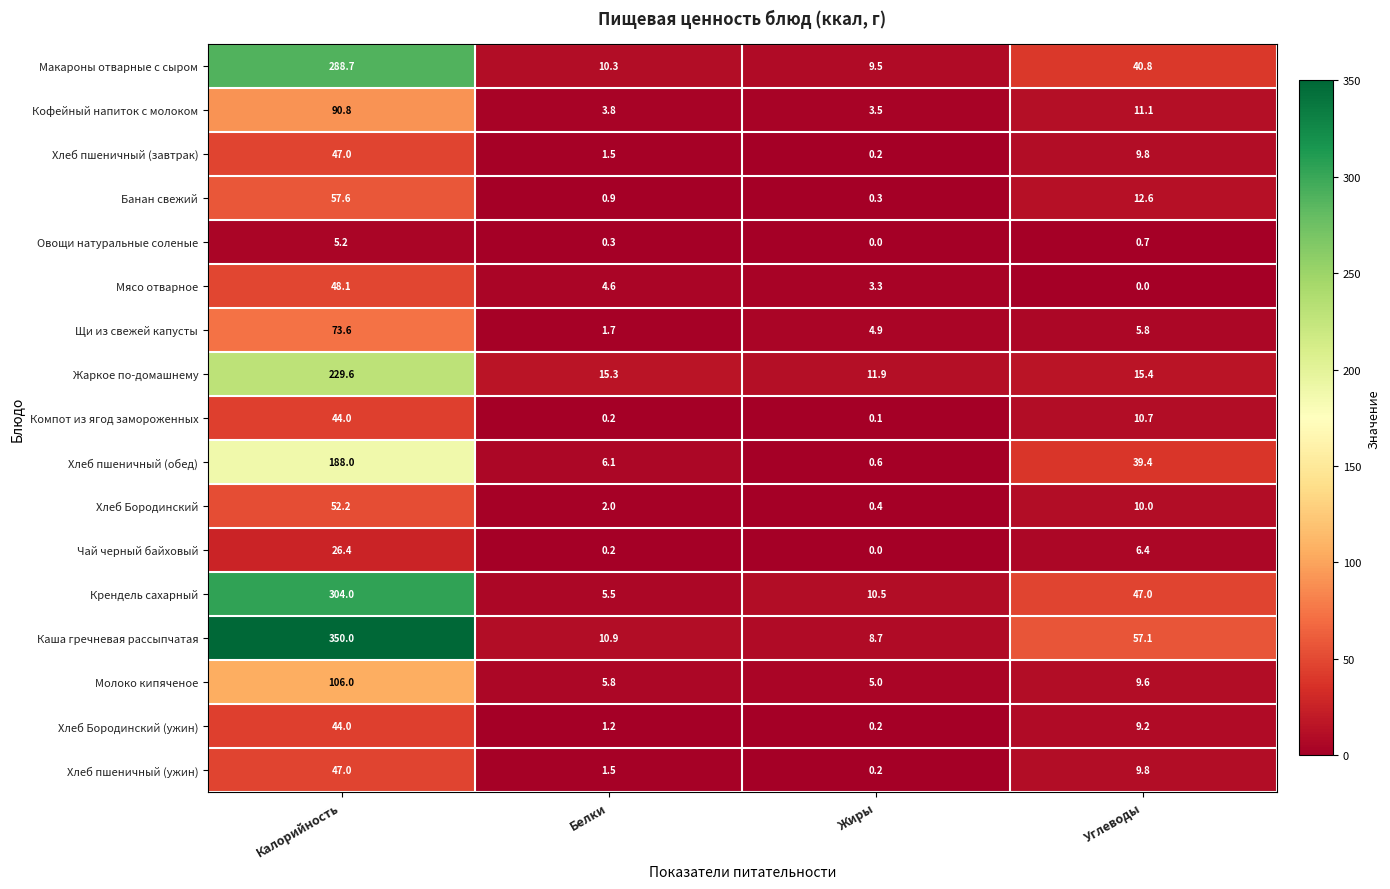

How many data points does each series have?

4